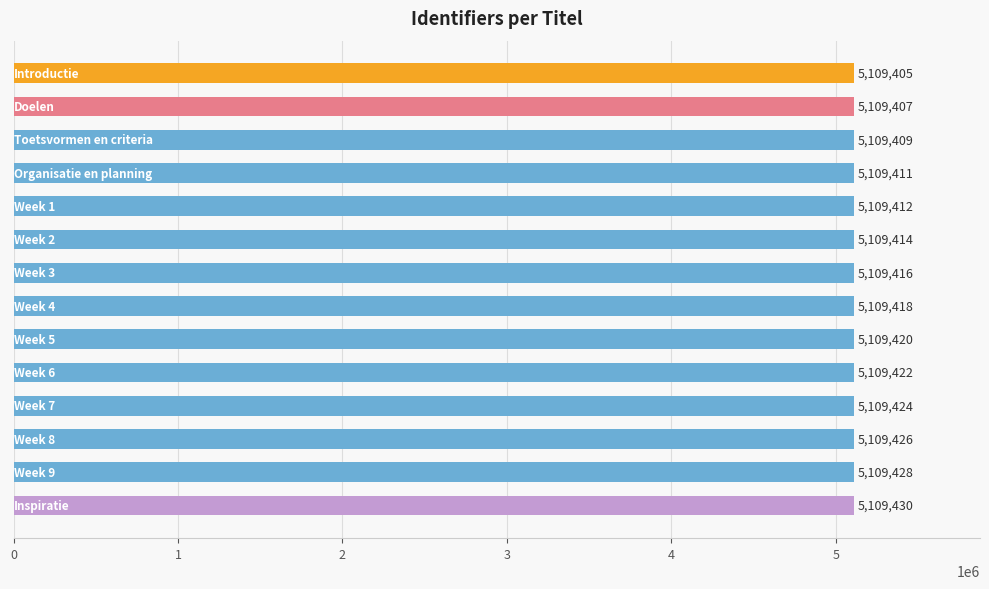

What is the value of the 1st bar from the top?

5109405